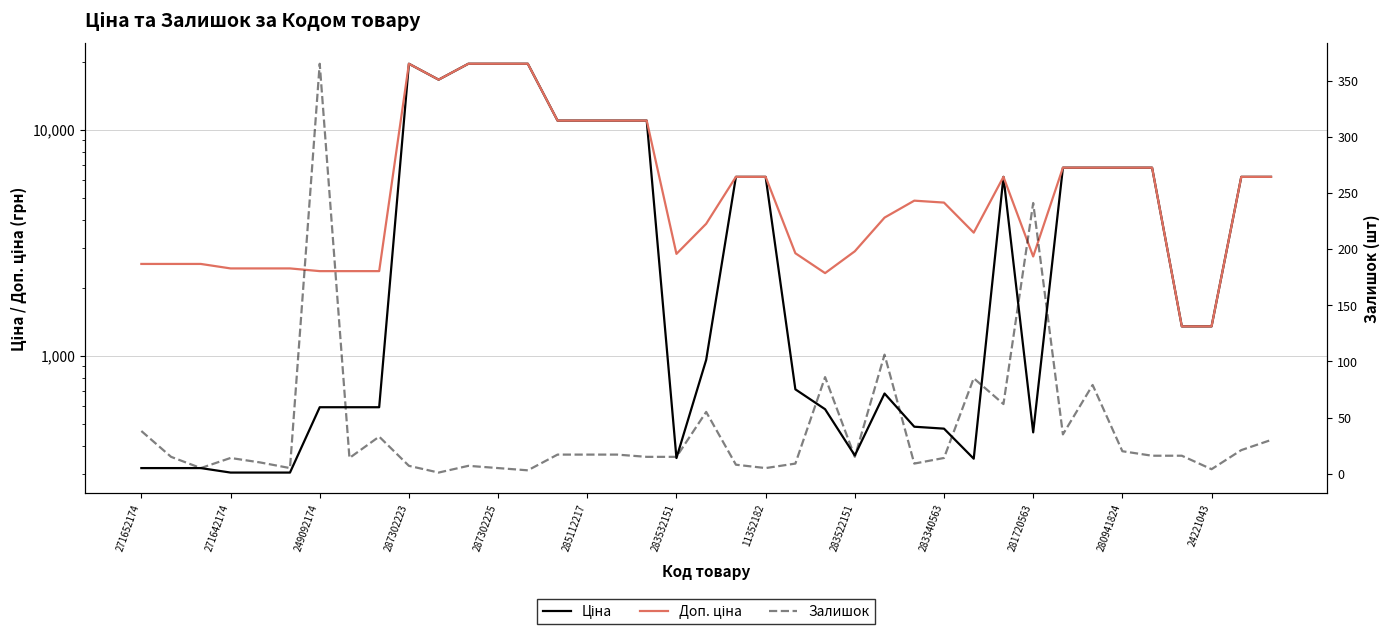

The value of Доп. ціна at 283532151 is 4050.6. True or false?

False